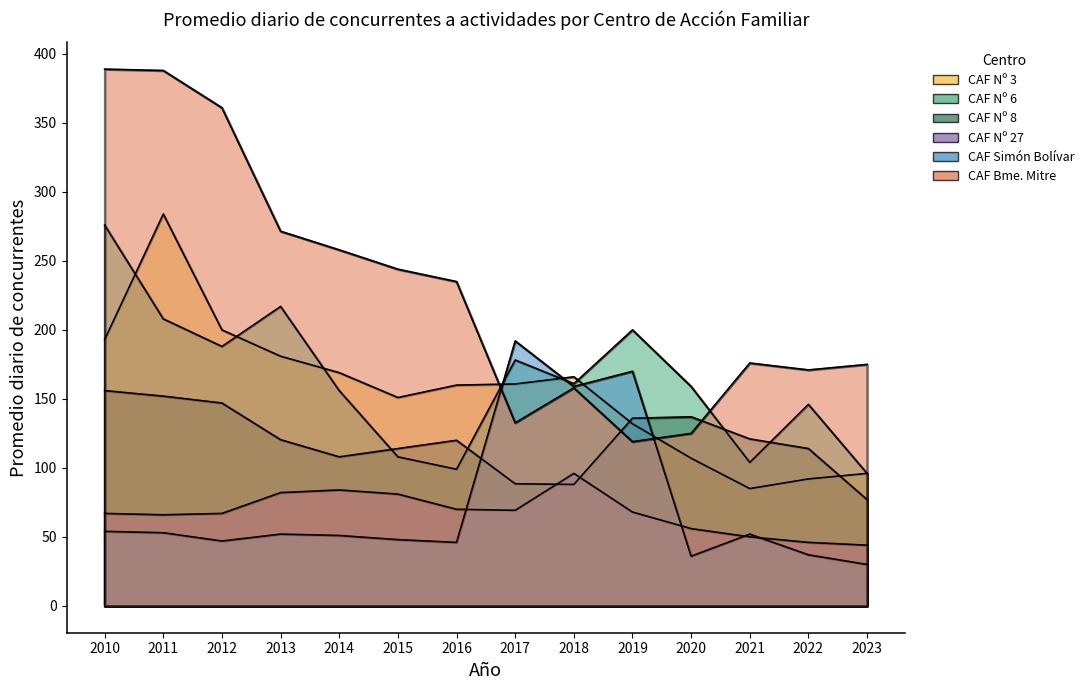

What is the greatest value displayed?

389.0